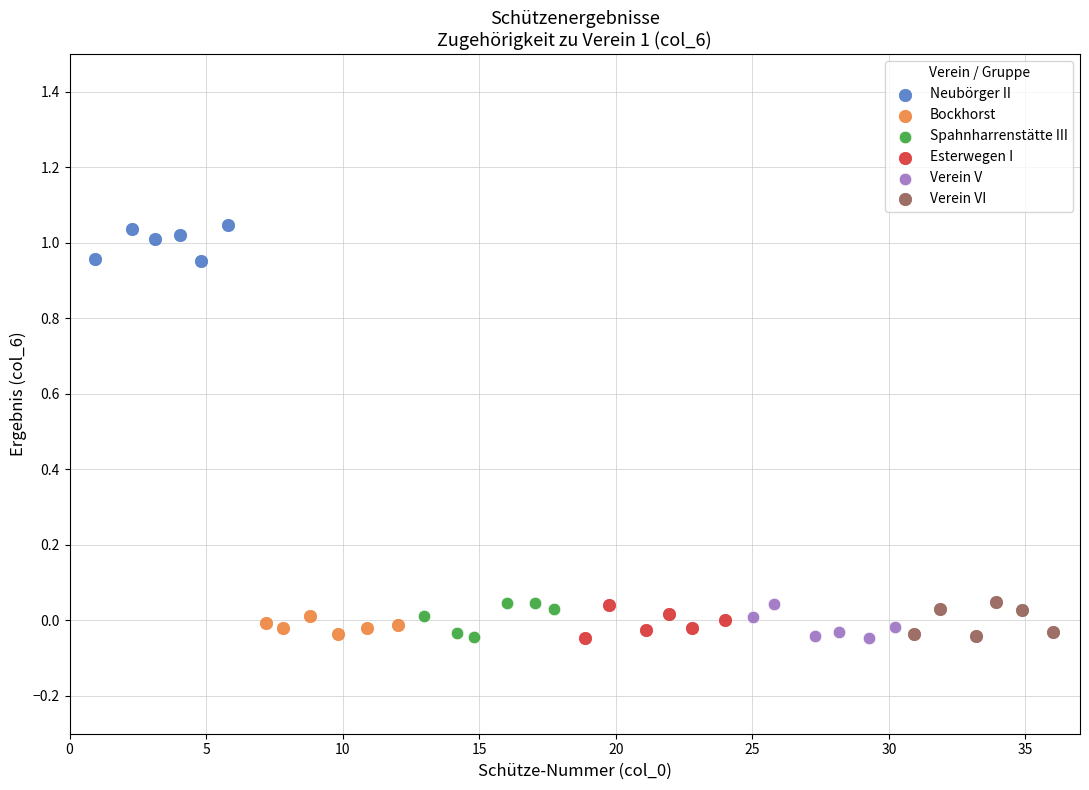

Which series reaches the maximum Y coordinate?

Neubörger II